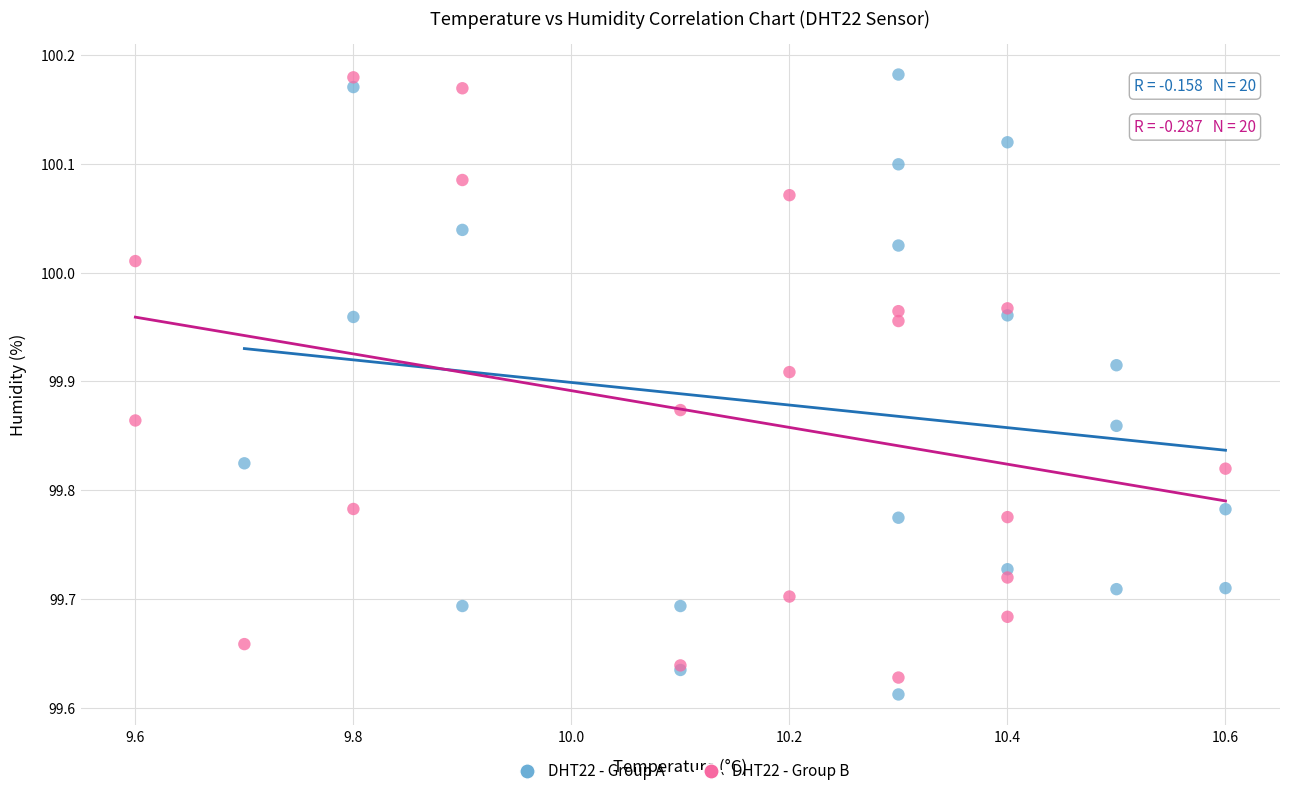

What are all the series names shown in the legend?

DHT22 - Group A, DHT22 - Group B